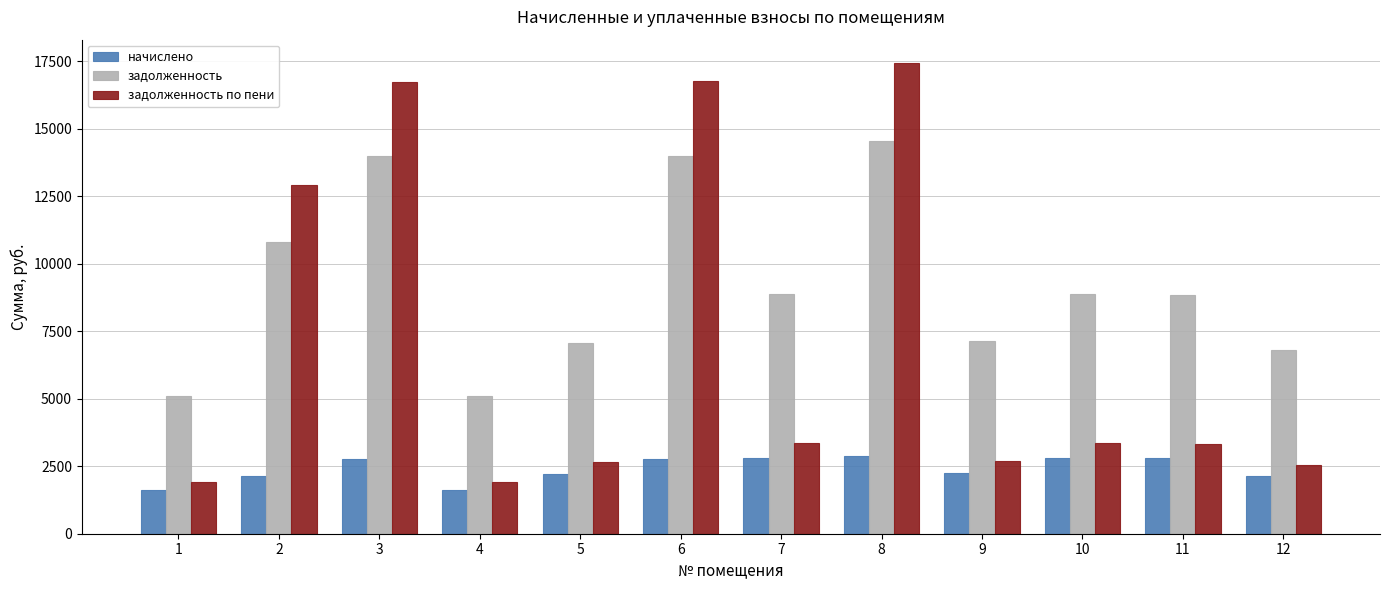

What is the total value across all series at 2?

25857.7